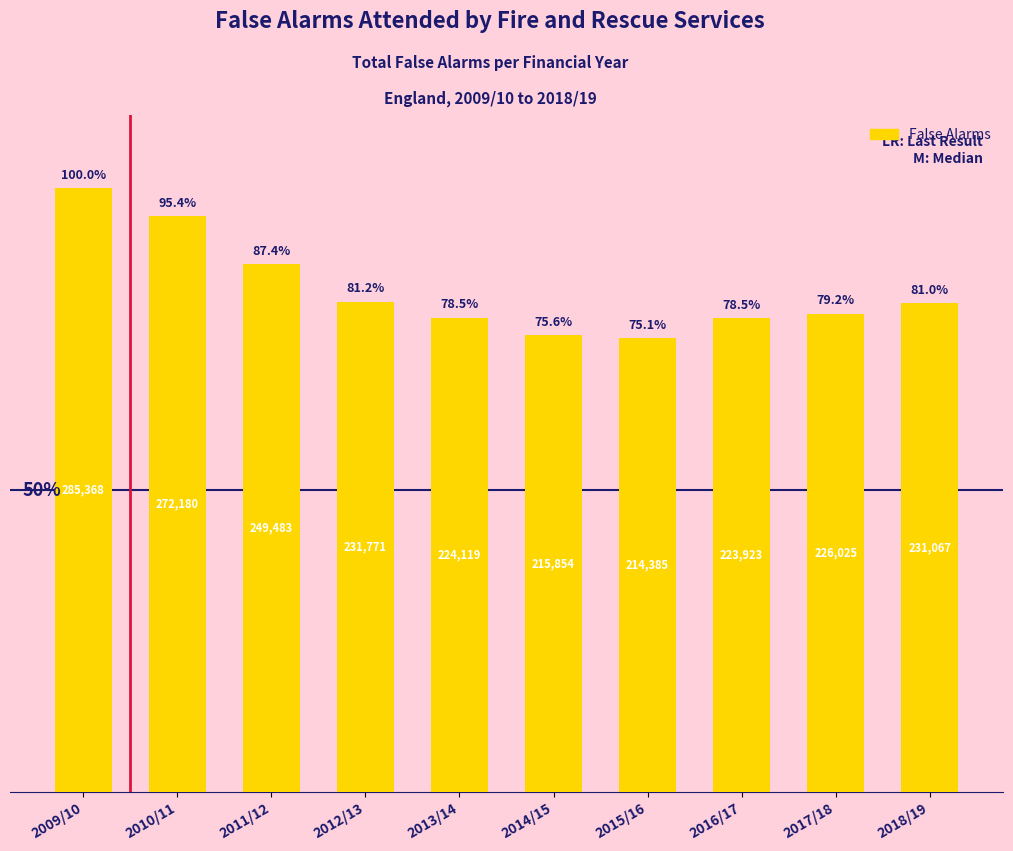

What is the difference between the values at 2013/14 and 2017/18?

1906